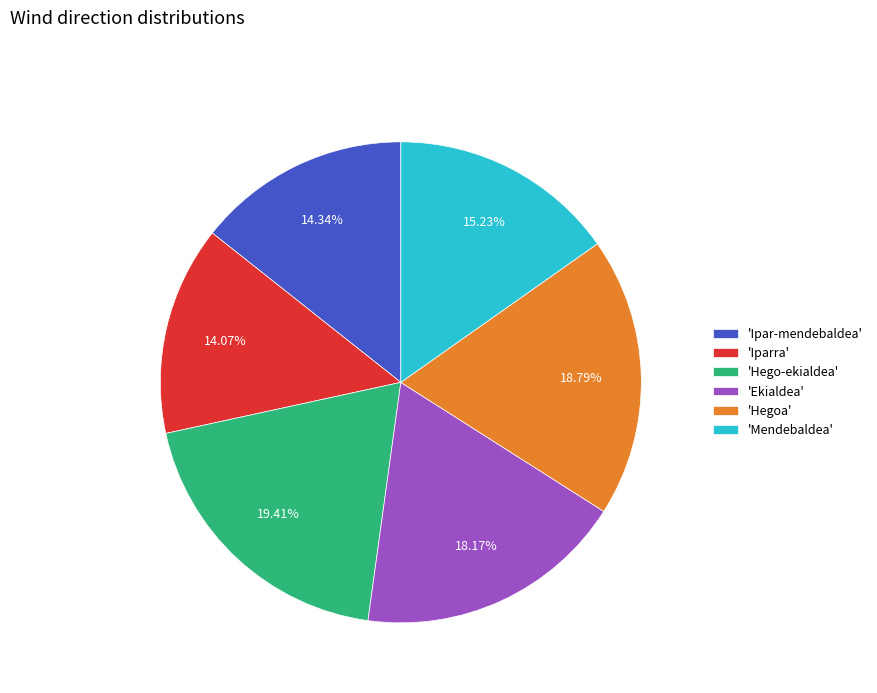

Does 'Hego-ekialdea' represent more than half of the total?

No